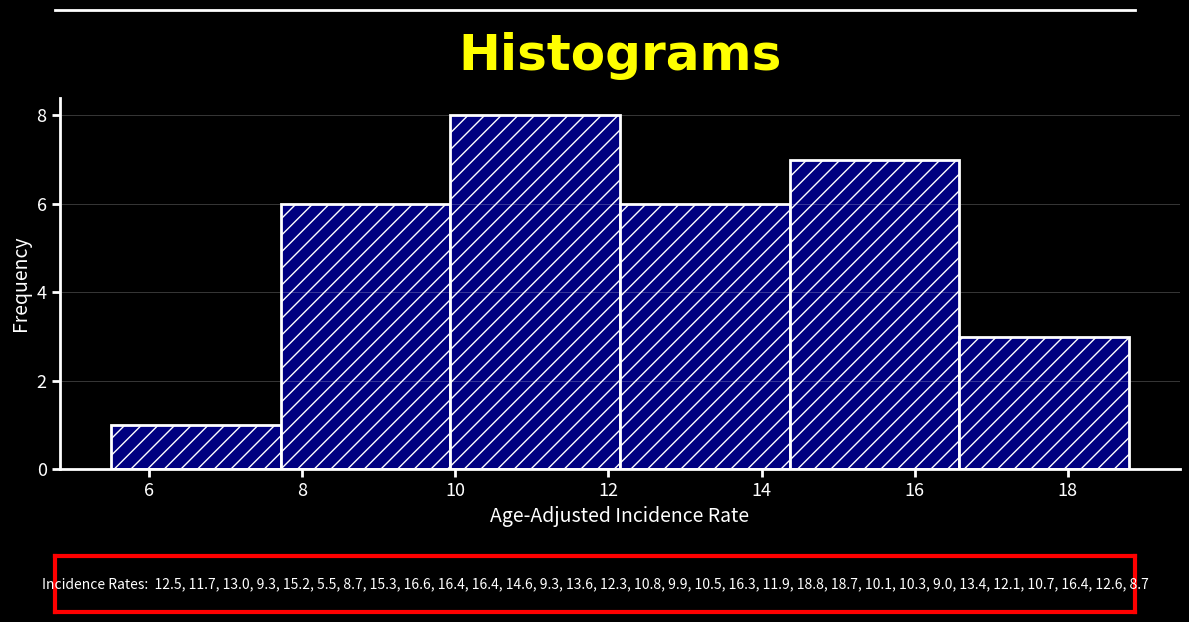

Reading left to right, list every bar in this chart as the range it spans on the x-axis followed by its height. Neither the bar edges nor the heights are printed on the chart, so give them approximately, as read against the axes.

5.6 to 7.8: 1
7.8 to 10.0: 6
10.0 to 12.2: 8
12.2 to 14.4: 6
14.4 to 16.6: 7
16.6 to 18.8: 3